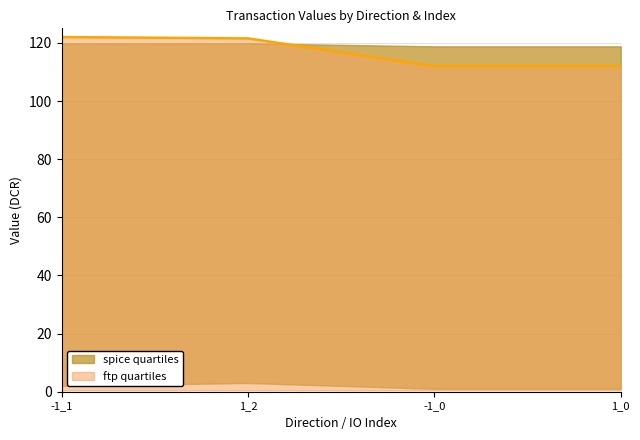

Reading left to right, list all the values displayed in this chart.

122.0	121.5	112.0	112.0